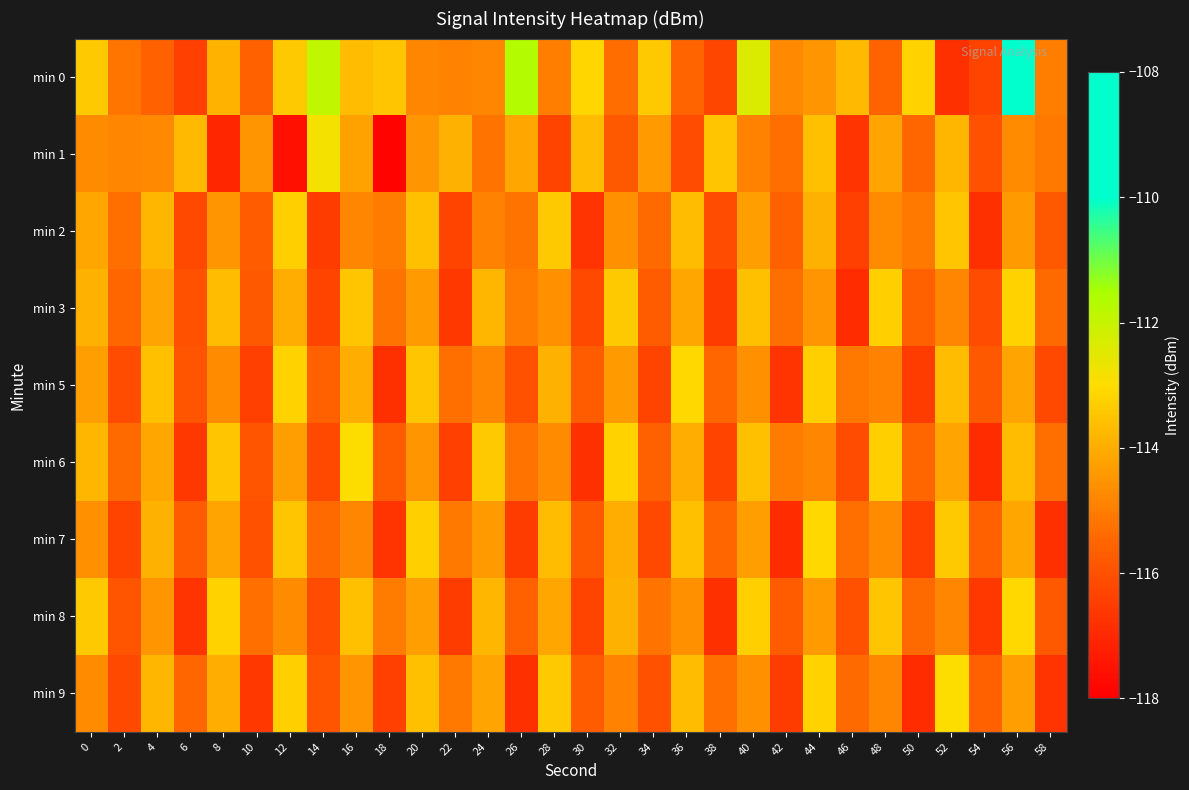

Reading left to right, transcribe all the data shown in this chart.

min 0: 0=-113.4	2=-115.2	4=-115.6	6=-116.4	8=-113.9	10=-115.6	12=-113.4	14=-111.9	16=-113.7	18=-113.5	20=-114.8	22=-114.9	24=-114.8	26=-111.6	28=-115.0	30=-113.1	32=-115.3	34=-113.4	36=-115.5	38=-116.3	40=-112.4	42=-114.7	44=-114.5	46=-113.7	48=-115.6	50=-113.2	52=-116.8	54=-116.3	56=-108.7	58=-115.0
min 1: 0=-114.7	2=-114.8	4=-114.7	6=-113.7	8=-117.0	10=-114.5	12=-117.6	14=-112.8	16=-114.2	18=-117.9	20=-114.5	22=-113.9	24=-115.2	26=-114.1	28=-116.3	30=-113.7	32=-115.8	34=-114.4	36=-116.1	38=-113.5	40=-114.9	42=-115.3	44=-113.6	46=-116.7	48=-114.2	50=-115.5	52=-113.8	54=-116.0	56=-114.7	58=-115.1
min 2: 0=-114.1	2=-115.3	4=-113.8	6=-116.2	8=-114.5	10=-115.7	12=-113.3	14=-116.5	16=-114.8	18=-115.0	20=-113.6	22=-116.3	24=-114.9	26=-115.2	28=-113.4	30=-116.7	32=-114.6	34=-115.4	36=-113.7	38=-116.1	40=-114.3	42=-115.6	44=-113.9	46=-116.4	48=-114.7	50=-115.1	52=-113.5	54=-116.8	56=-114.4	58=-115.8
min 3: 0=-113.9	2=-115.5	4=-114.2	6=-116.0	8=-113.7	10=-115.8	12=-114.0	14=-116.3	16=-113.5	18=-115.2	20=-114.4	22=-116.6	24=-113.8	26=-115.0	28=-114.6	30=-116.2	32=-113.4	34=-115.7	36=-114.1	38=-116.5	40=-113.6	42=-115.3	44=-114.5	46=-116.9	48=-113.3	50=-115.6	52=-114.8	54=-116.1	56=-113.2	58=-115.4
min 5: 0=-114.3	2=-116.1	4=-113.6	6=-115.9	8=-114.7	10=-116.4	12=-113.2	14=-115.6	16=-114.0	18=-116.8	20=-113.5	22=-115.3	24=-114.8	26=-116.0	28=-113.9	30=-115.7	32=-114.4	34=-116.3	36=-113.1	38=-115.5	40=-114.6	42=-116.7	44=-113.3	46=-115.1	48=-114.9	50=-116.5	52=-113.7	54=-115.8	56=-114.2	58=-116.2
min 6: 0=-113.8	2=-115.4	4=-114.1	6=-116.6	8=-113.5	10=-115.9	12=-114.3	14=-116.2	16=-113.0	18=-115.7	20=-114.5	22=-116.4	24=-113.4	26=-115.2	28=-114.7	30=-116.8	32=-113.2	34=-115.6	36=-114.0	38=-116.3	40=-113.6	42=-115.0	44=-114.8	46=-116.1	48=-113.3	50=-115.5	52=-114.2	54=-116.9	56=-113.7	58=-115.3
min 7: 0=-114.6	2=-116.3	4=-113.9	6=-115.7	8=-114.2	10=-116.0	12=-113.5	14=-115.4	16=-114.8	18=-116.7	20=-113.3	22=-115.1	24=-114.4	26=-116.5	28=-113.7	30=-115.8	32=-114.0	34=-116.2	36=-113.6	38=-115.5	40=-114.3	42=-116.9	44=-113.1	46=-115.3	48=-114.7	50=-116.4	52=-113.4	54=-115.6	56=-114.1	58=-116.8
min 8: 0=-113.4	2=-115.9	4=-114.5	6=-116.7	8=-113.2	10=-115.3	12=-114.7	14=-116.1	16=-113.6	18=-115.0	20=-114.3	22=-116.5	24=-113.8	26=-115.6	28=-114.1	30=-116.3	32=-113.9	34=-115.2	36=-114.6	38=-116.8	40=-113.3	42=-115.7	44=-114.4	46=-116.0	48=-113.5	50=-115.4	52=-114.8	54=-116.6	56=-113.1	58=-115.8
min 9: 0=-114.7	2=-116.2	4=-113.8	6=-115.5	8=-114.0	10=-116.6	12=-113.3	14=-115.9	16=-114.5	18=-116.4	20=-113.6	22=-115.1	24=-114.2	26=-116.8	28=-113.4	30=-115.7	32=-114.9	34=-116.0	36=-113.7	38=-115.3	40=-114.6	42=-116.5	44=-113.2	46=-115.4	48=-114.8	50=-116.9	52=-113.0	54=-115.6	56=-114.3	58=-116.7